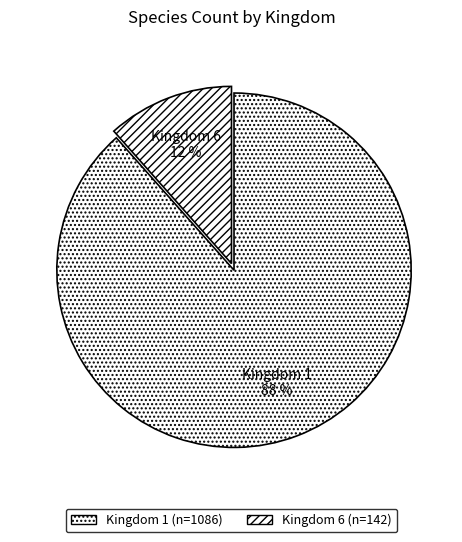

Which has a higher value, Kingdom 1 or Kingdom 6?

Kingdom 1